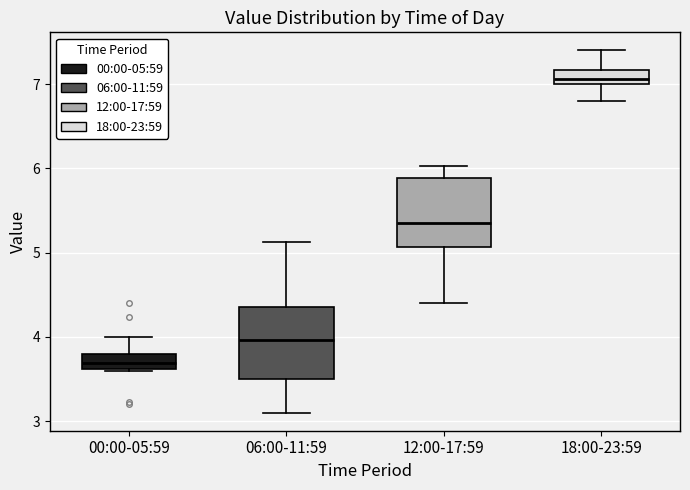

Which box has the highest median line?

18:00-23:59